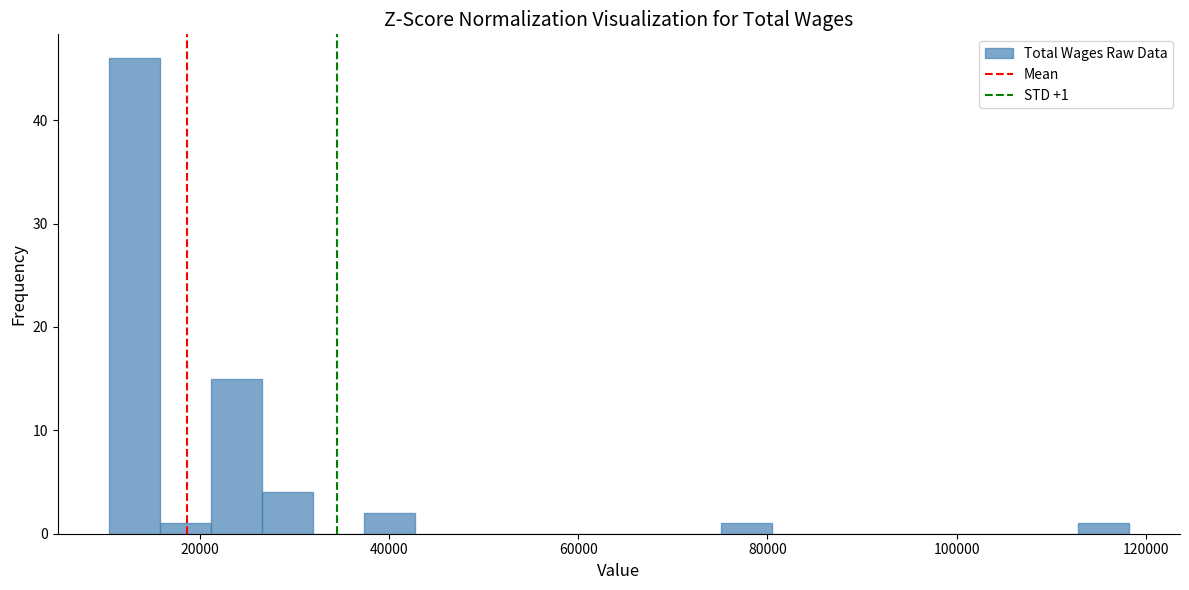

Read against the x-axis, roughly where is the centre of the tallest bar?

14000